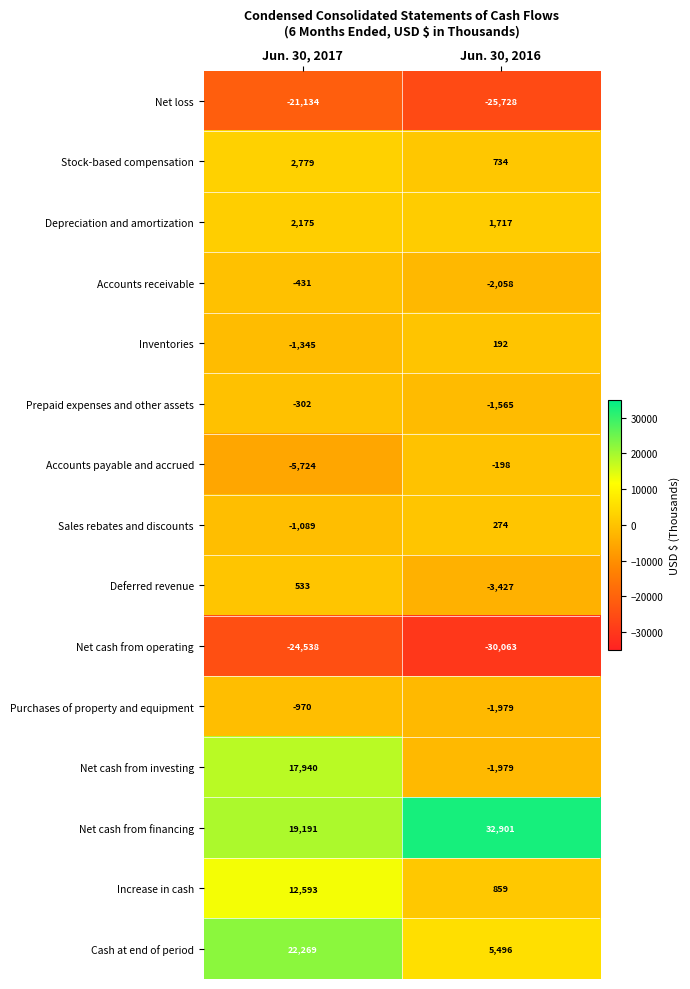

Is the value of Net loss at Jun. 30, 2017 greater than the value of Accounts receivable at Jun. 30, 2017?

No